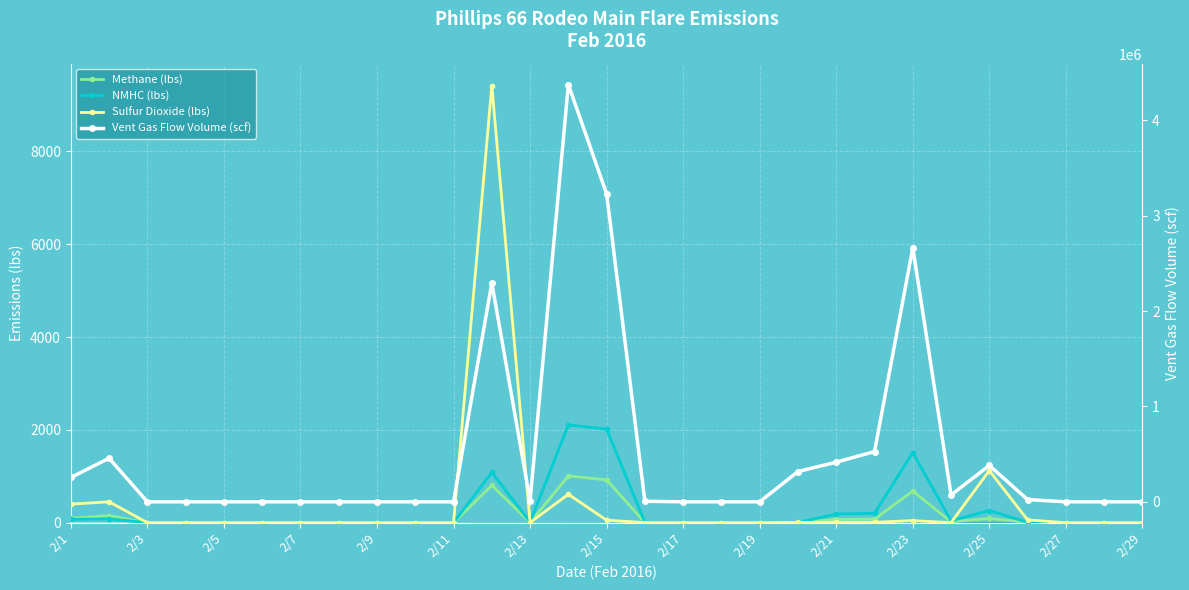

True or false: NMHC (lbs) and Vent Gas Flow Volume (scf) intersect in this chart.

False